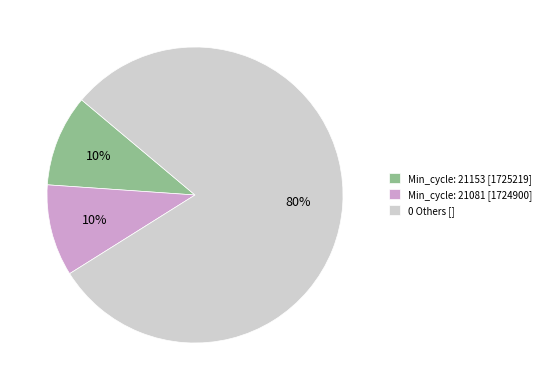

Is there any slice that represents more than half of the pie?

Yes